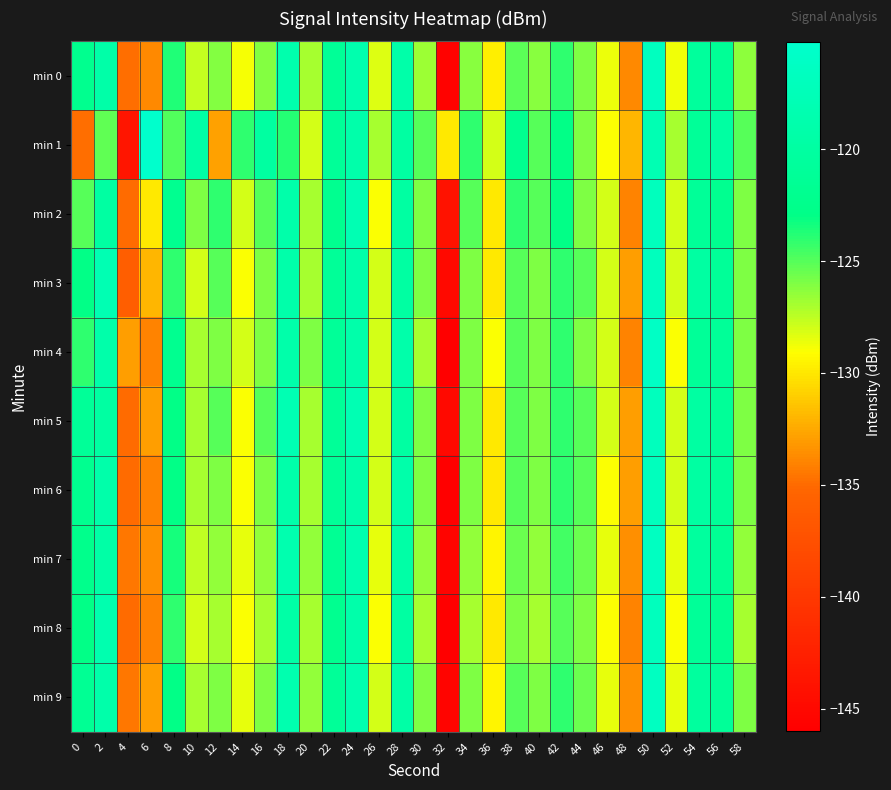

At which category is the sum across all series the highest?

50